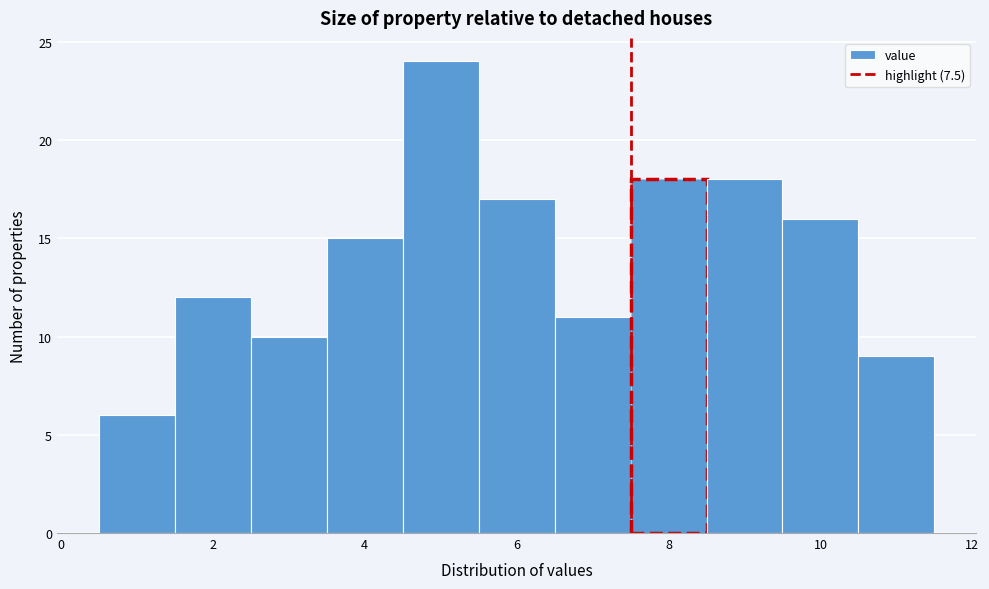

Over which range of the x-axis is the bar tallest?

4.5 to 5.5